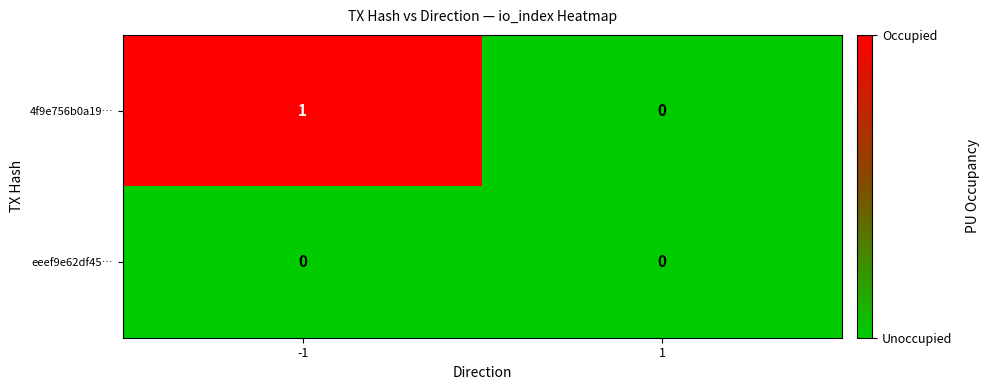

Which series has the largest total across all categories?

4f9e756b0a19…